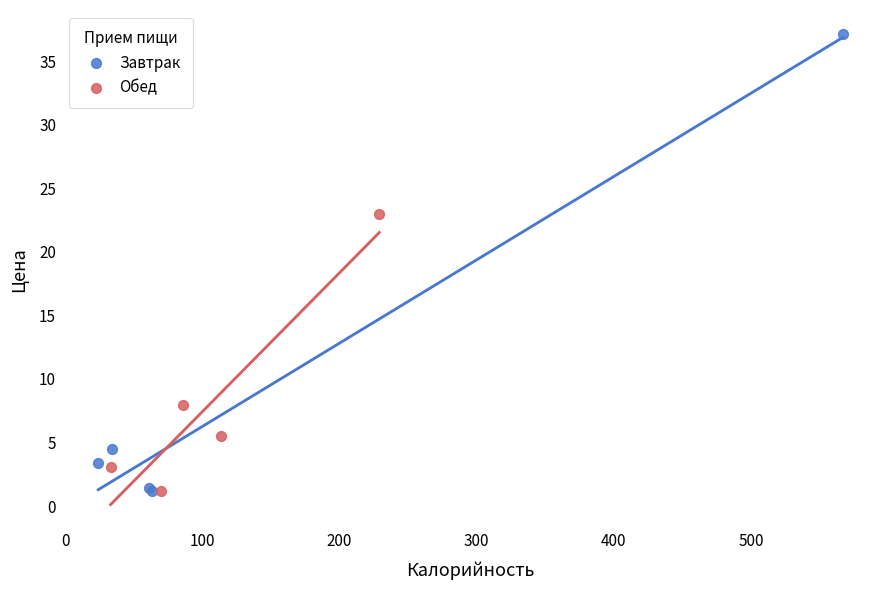

Which series has the largest Y range (max minus min)?

Завтрак